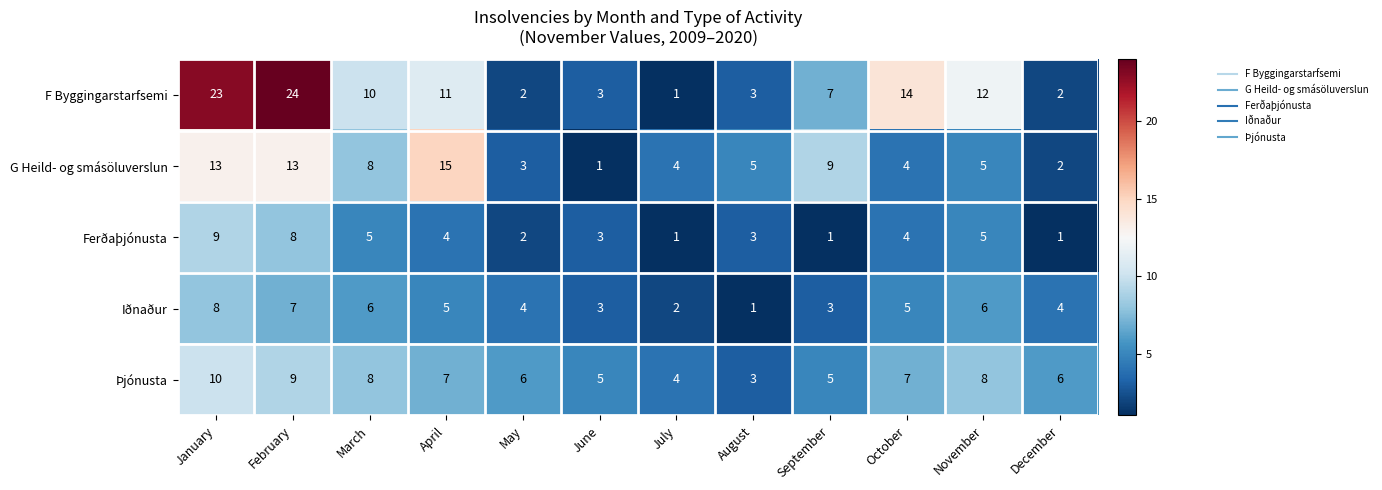

True or false: Þjónusta has a value of 7 at April.

True